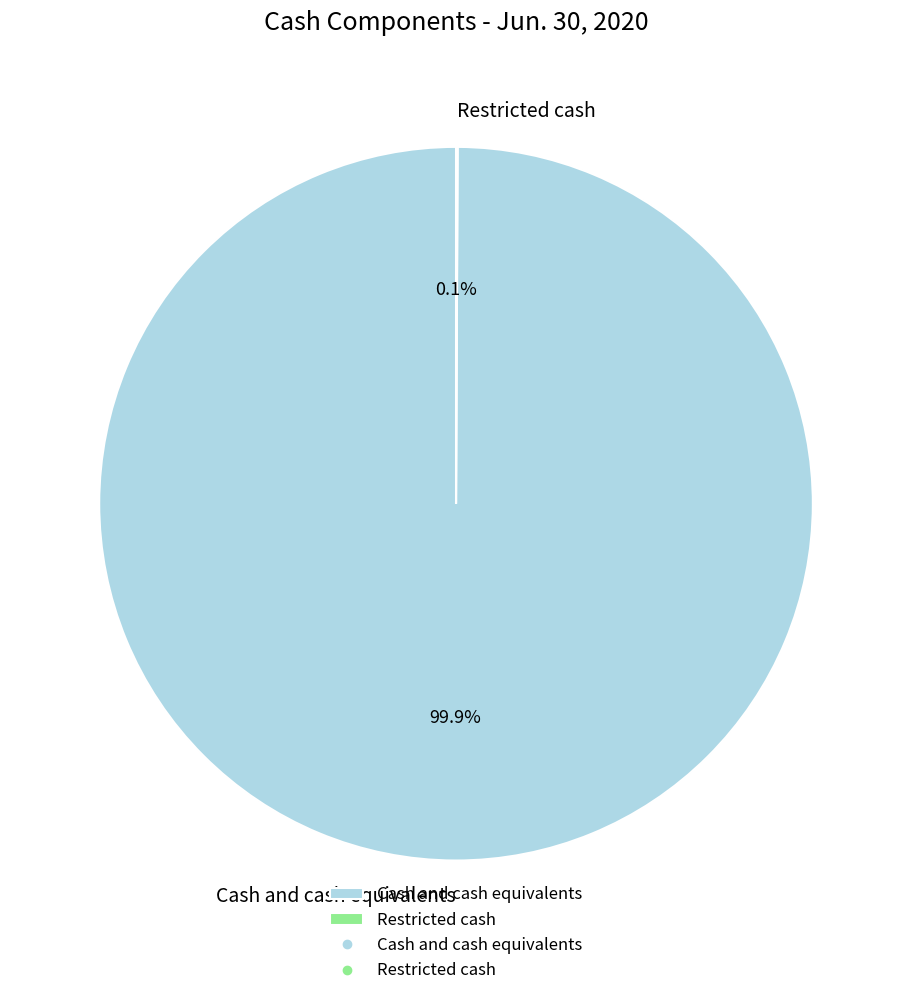

Is Cash and cash equivalents the majority of the pie?

Yes